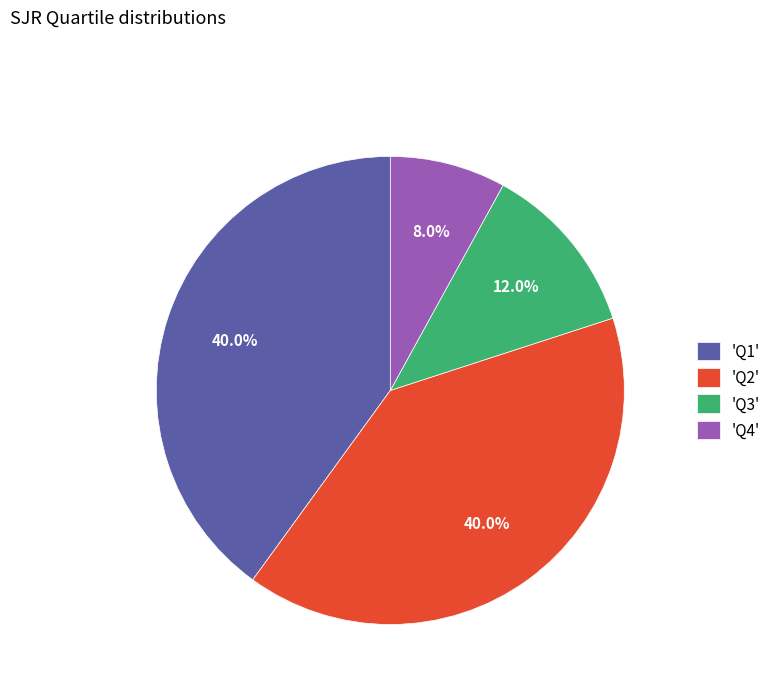

Which has a higher value, 'Q4' or 'Q2'?

'Q2'